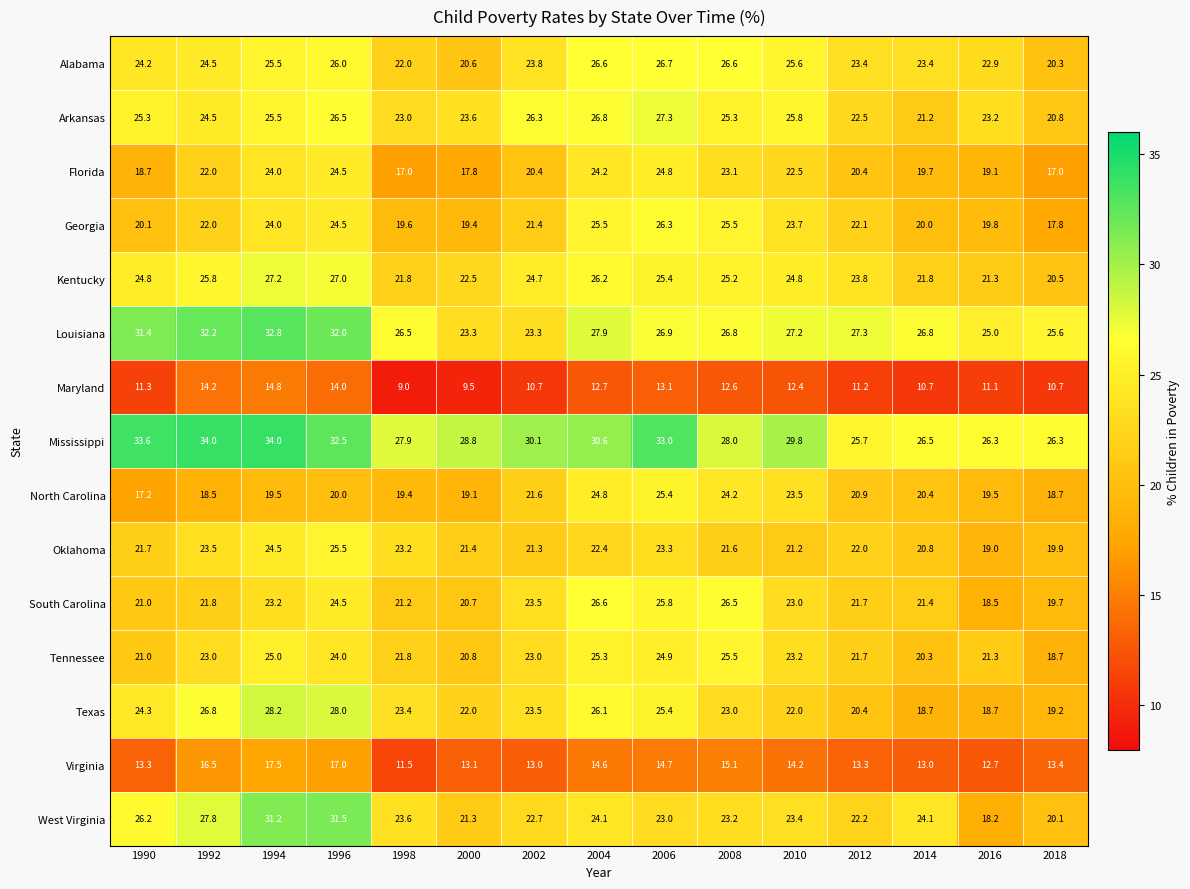

Read the Kentucky value at 1996.

27.0